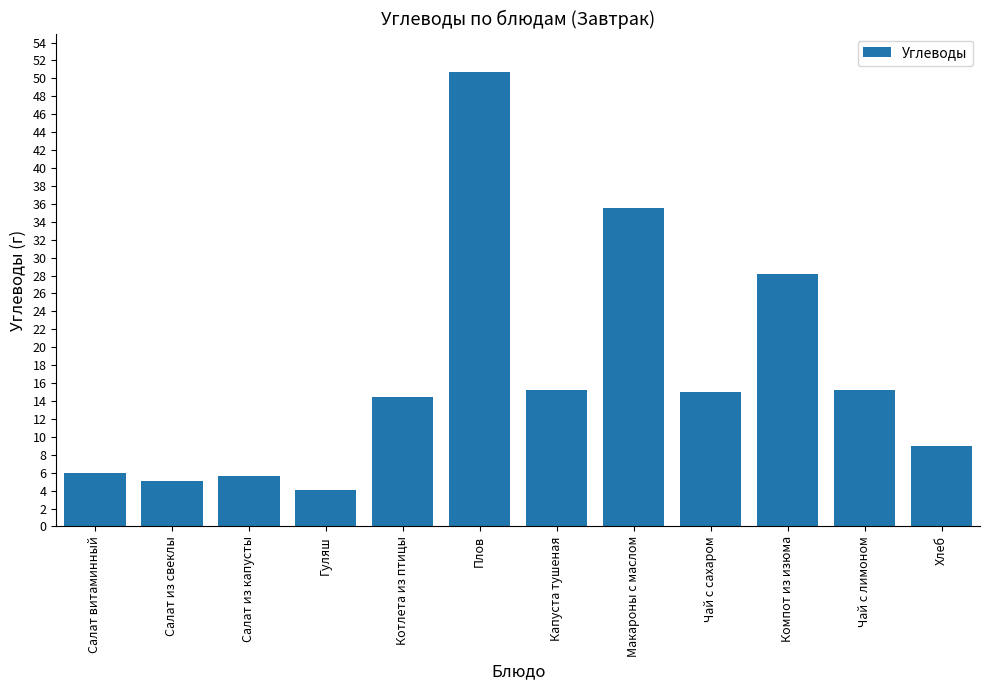

Where is the data nearest to the value 27?

Компот из изюма